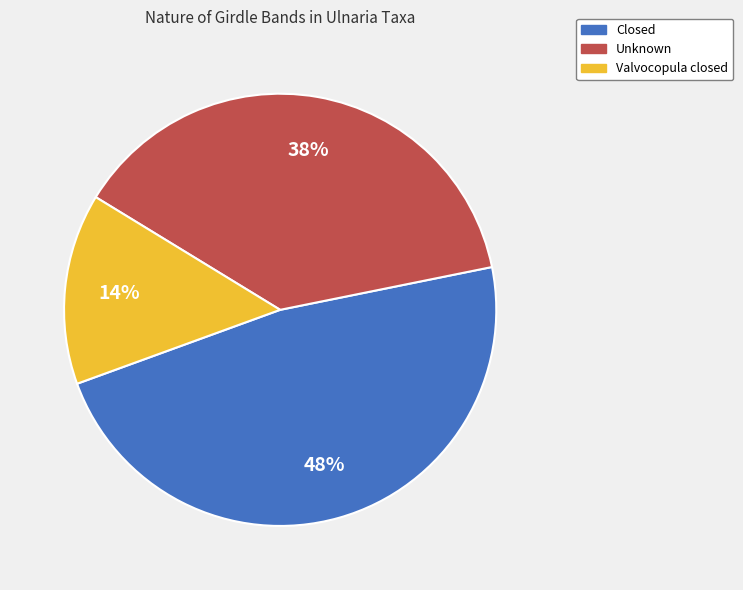

How many slices are in this pie chart?

3